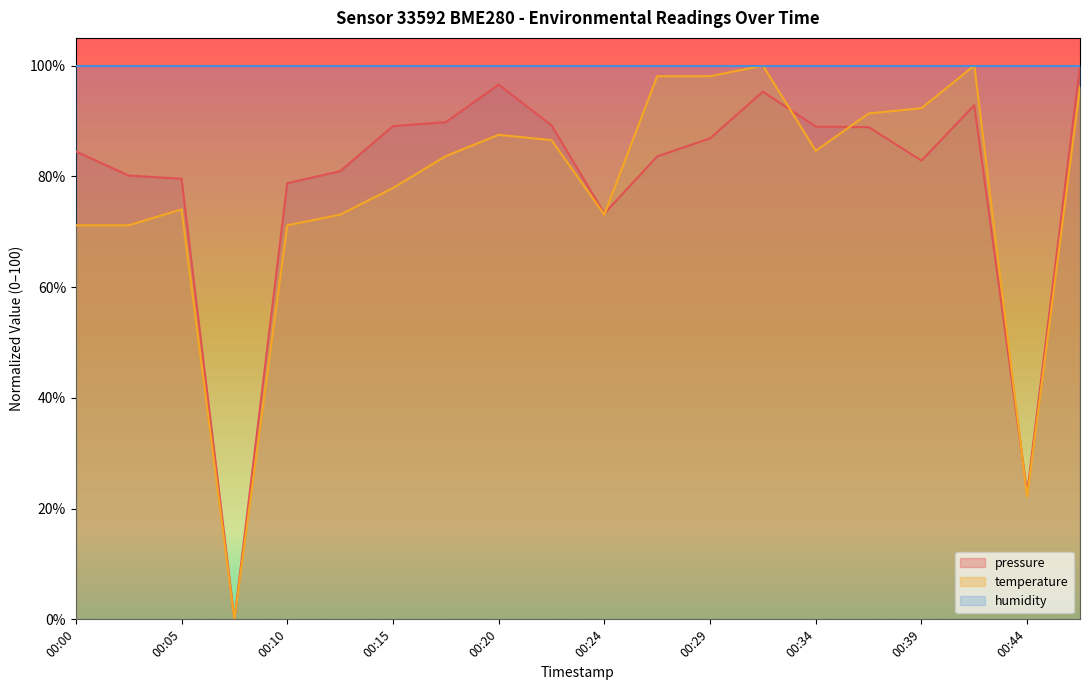

Rank the categories by pressure value from lowest to highest.

00:07, 00:44, 00:24, 00:10, 00:05, 00:03, 00:12, 00:39, 00:27, 00:00, 00:29, 00:37, 00:34, 00:15, 00:22, 00:17, 00:41, 00:32, 00:20, 00:46